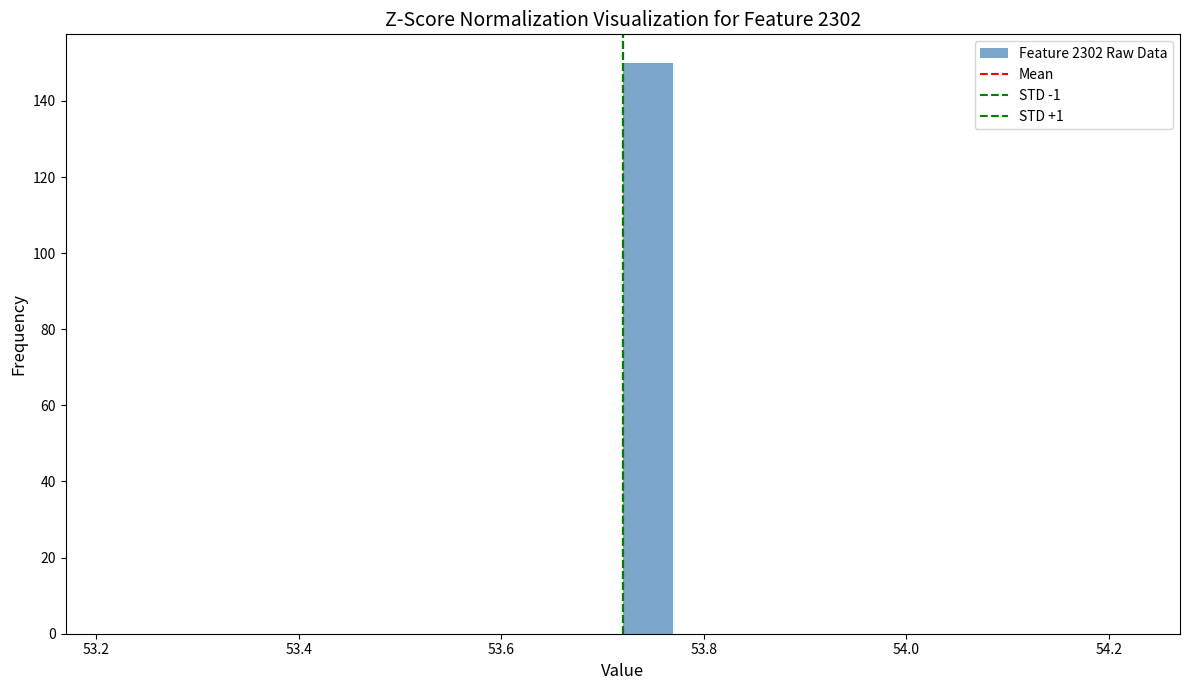

Read against the x-axis, roughly where is the centre of the tallest bar?

53.74